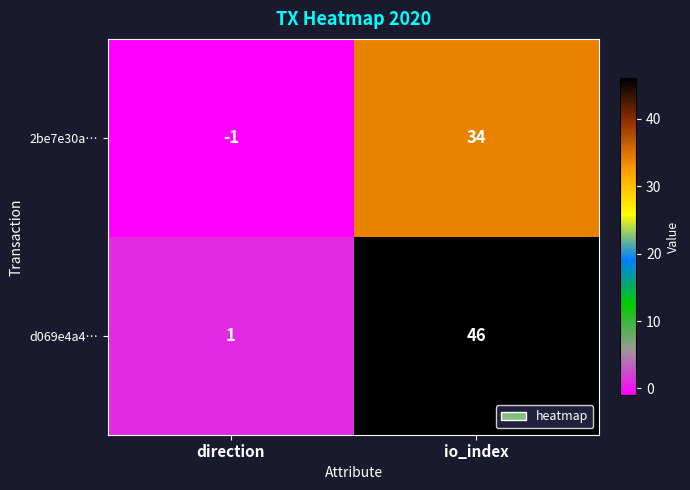

List the labels in order of 2be7e30a… value, smallest first.

direction, io_index